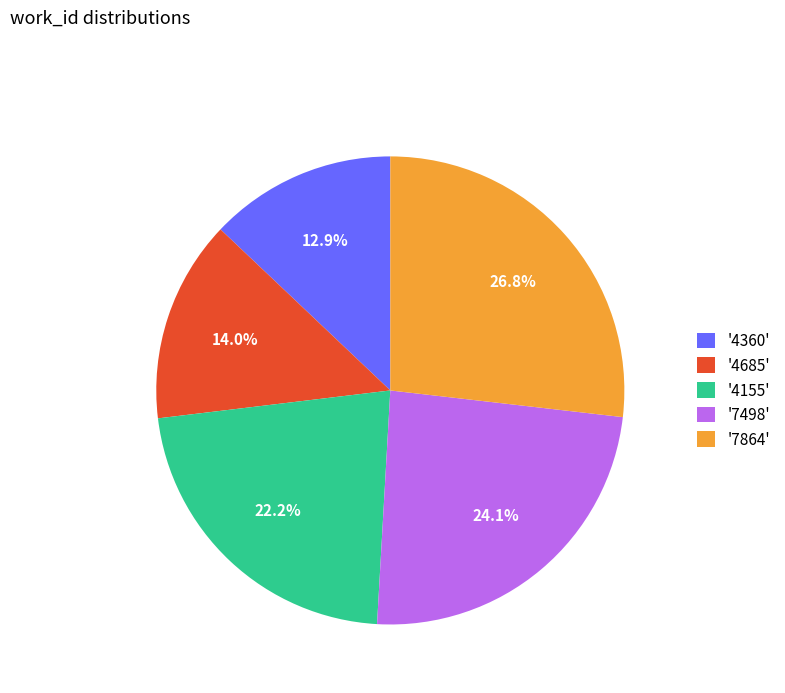

Does any single category account for the majority?

No